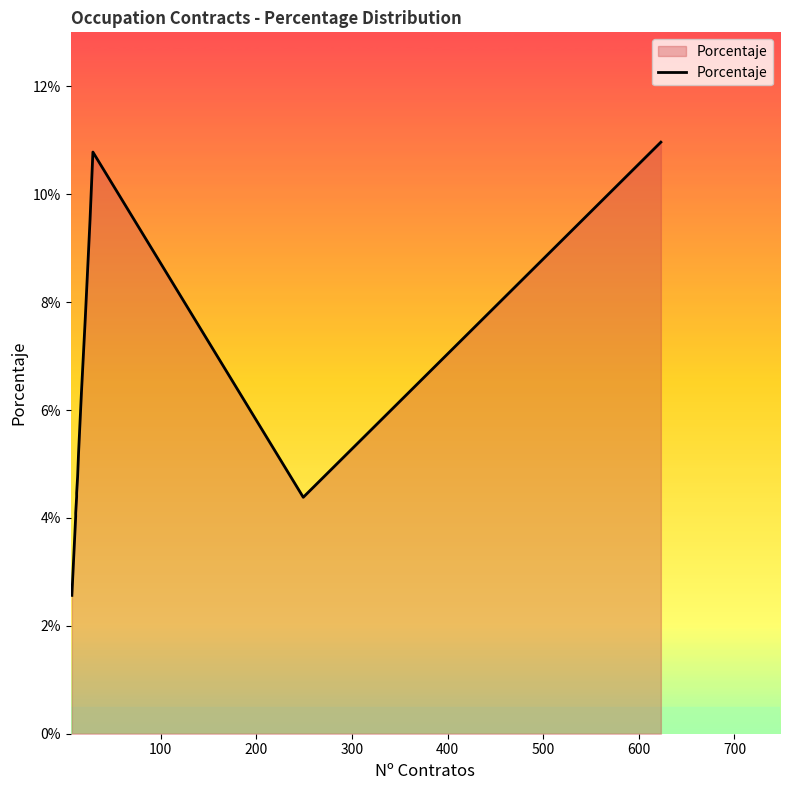

How many points are higher than both their immediate neighbors (excluding endpoints)?

1